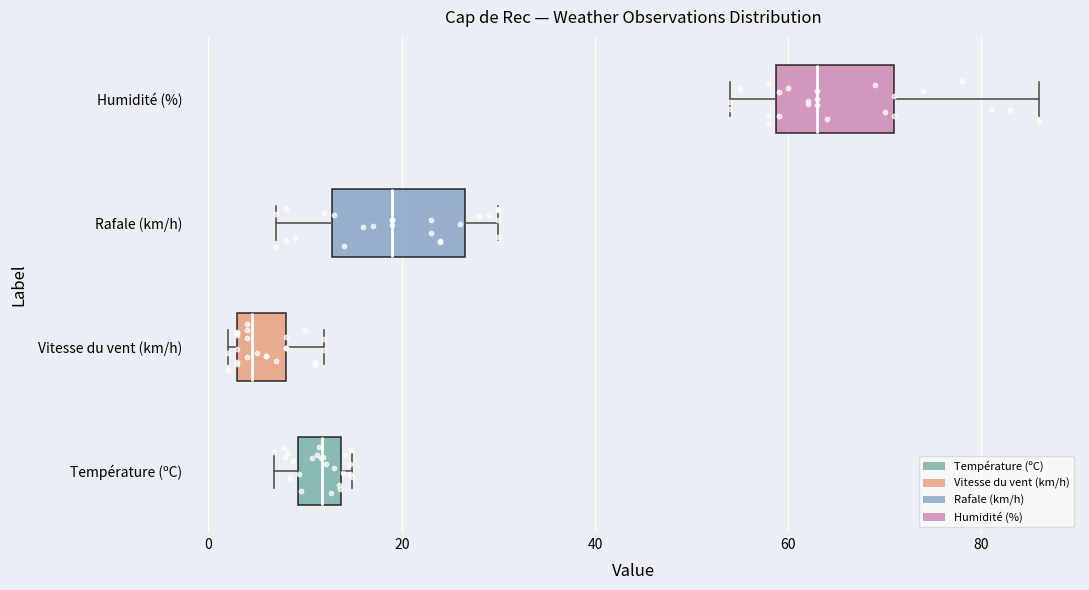

Which box's median line is the furthest to the right?

Humidité (%)